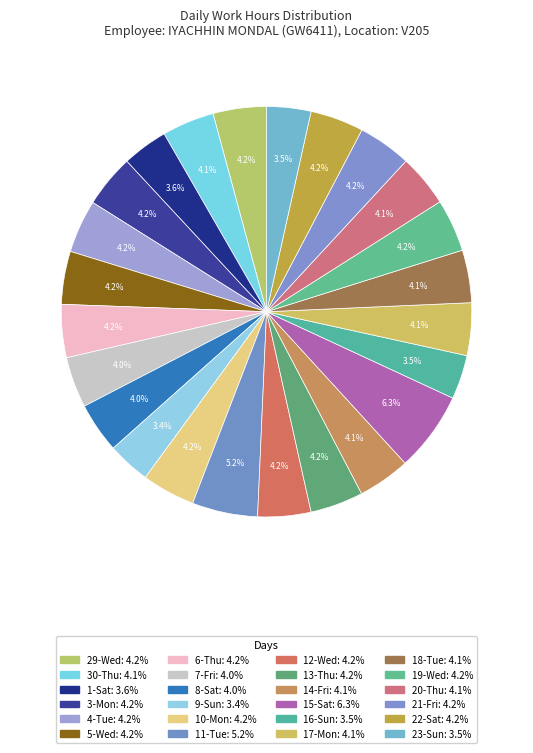

Is there any slice that represents more than half of the pie?

No